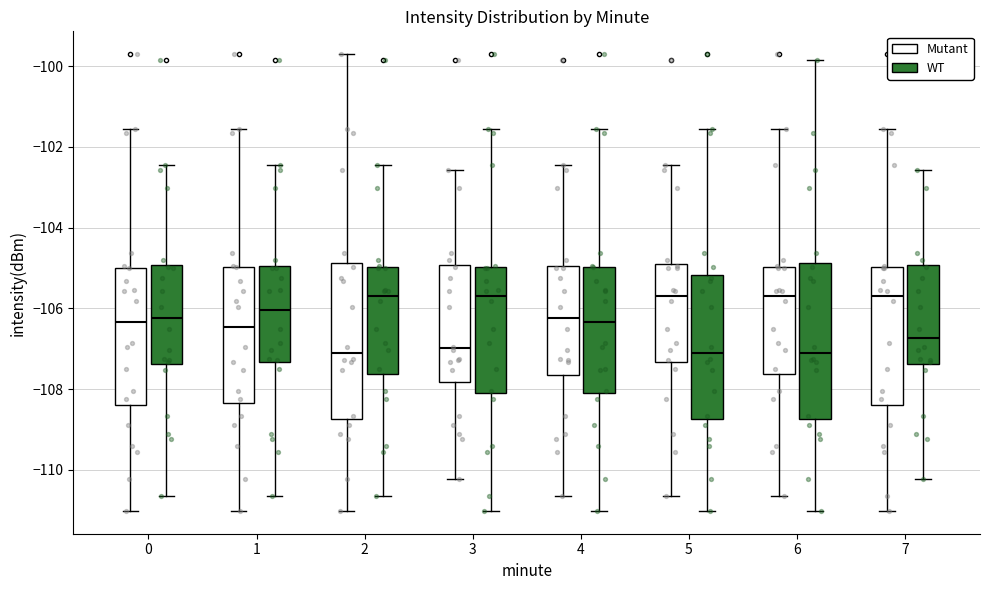

Reading left to right, read every box against the y-axis: the position of its median line, the range the box covers, and the ends of its whiskers. The values are not printed on the chart, so give them approximately, as read against the axis.

0 (Mutant): median -106.4, box -108.4 to -105.0, whiskers -111.0 to -101.6
0 (WT): median -106.2, box -107.4 to -105.0, whiskers -110.6 to -102.4
1 (Mutant): median -106.4, box -108.4 to -105.0, whiskers -111.0 to -101.6
1 (WT): median -106.0, box -107.4 to -105.0, whiskers -110.6 to -102.4
2 (Mutant): median -107.2, box -108.8 to -104.8, whiskers -111.0 to -99.6
2 (WT): median -105.8, box -107.6 to -105.0, whiskers -110.6 to -102.4
3 (Mutant): median -107.0, box -107.8 to -105.0, whiskers -110.2 to -102.6
3 (WT): median -105.8, box -108.0 to -105.0, whiskers -111.0 to -101.6
4 (Mutant): median -106.2, box -107.6 to -105.0, whiskers -110.6 to -102.4
4 (WT): median -106.4, box -108.0 to -105.0, whiskers -111.0 to -101.6
5 (Mutant): median -105.6, box -107.4 to -105.0, whiskers -110.6 to -102.4
5 (WT): median -107.2, box -108.8 to -105.2, whiskers -111.0 to -101.6
6 (Mutant): median -105.8, box -107.6 to -105.0, whiskers -110.6 to -101.6
6 (WT): median -107.2, box -108.8 to -104.8, whiskers -111.0 to -99.8
7 (Mutant): median -105.8, box -108.4 to -105.0, whiskers -111.0 to -101.6
7 (WT): median -106.8, box -107.4 to -105.0, whiskers -110.2 to -102.6